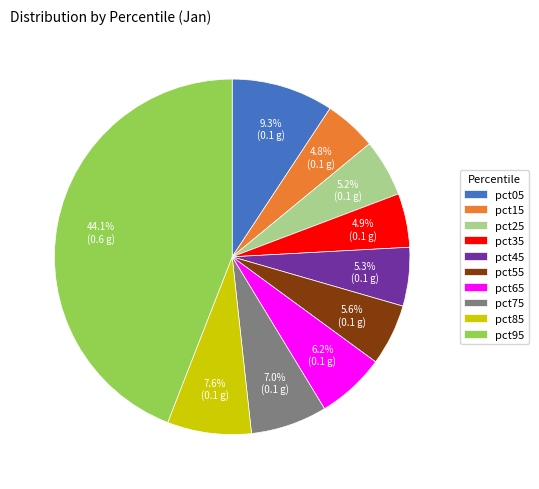

Between pct25 and pct05, which is larger?

pct05